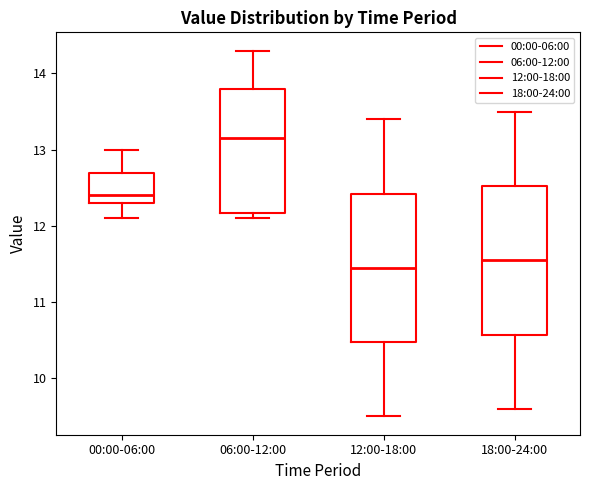

Where is the upper edge of the box for 00:00-06:00 on the y-axis? The values are not printed on the chart, so give them approximately, as read against the axis.

12.7